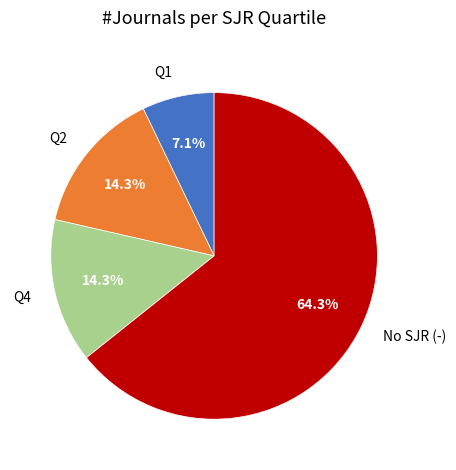

To the nearest percent, what is the average slice percentage?

25%